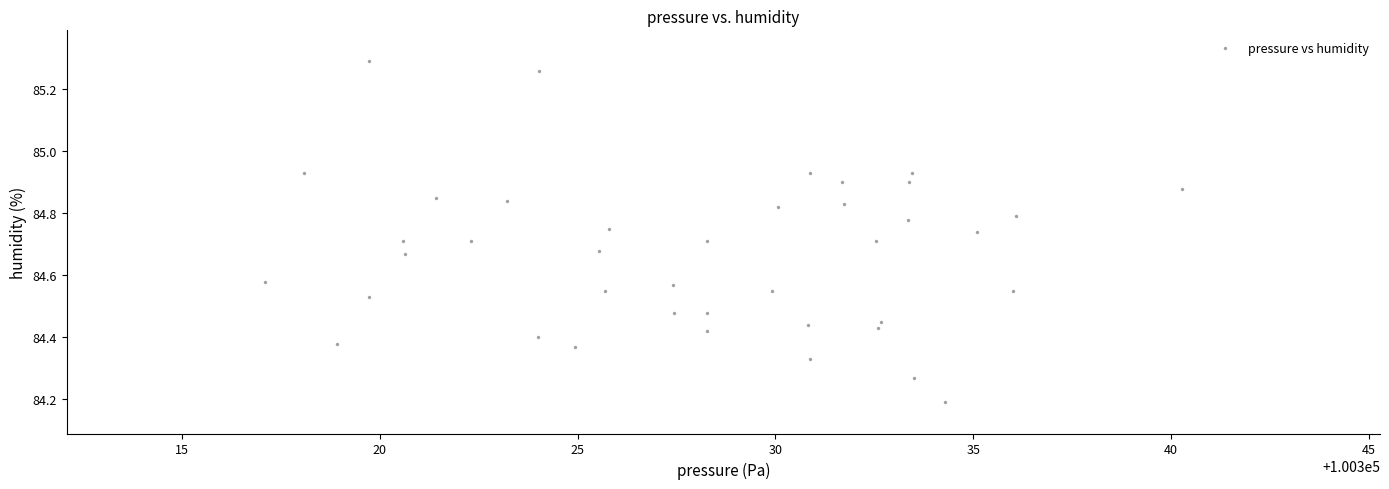

What is the range of Y values (max minus min)?

1.1